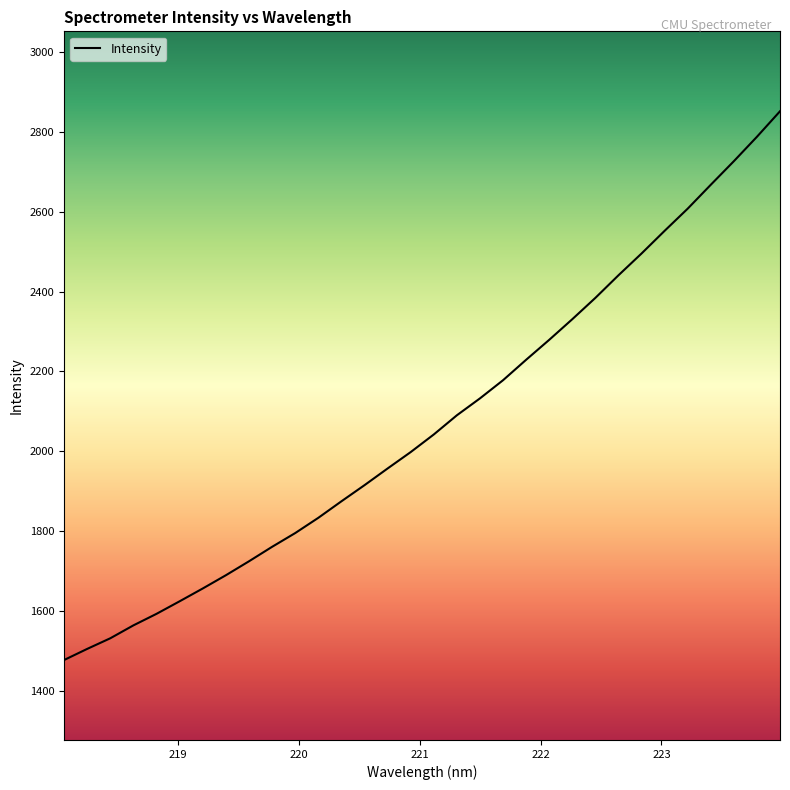

What is the minimum value shown in the chart?

1478.0